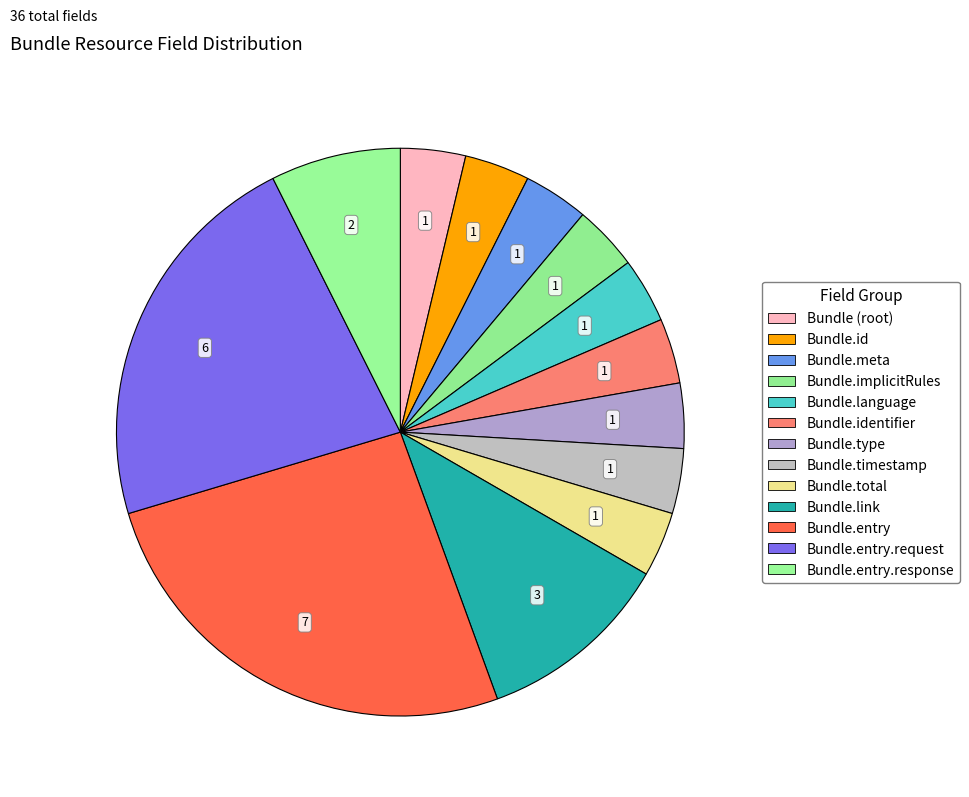

Which slice is the smallest?

Bundle (root)